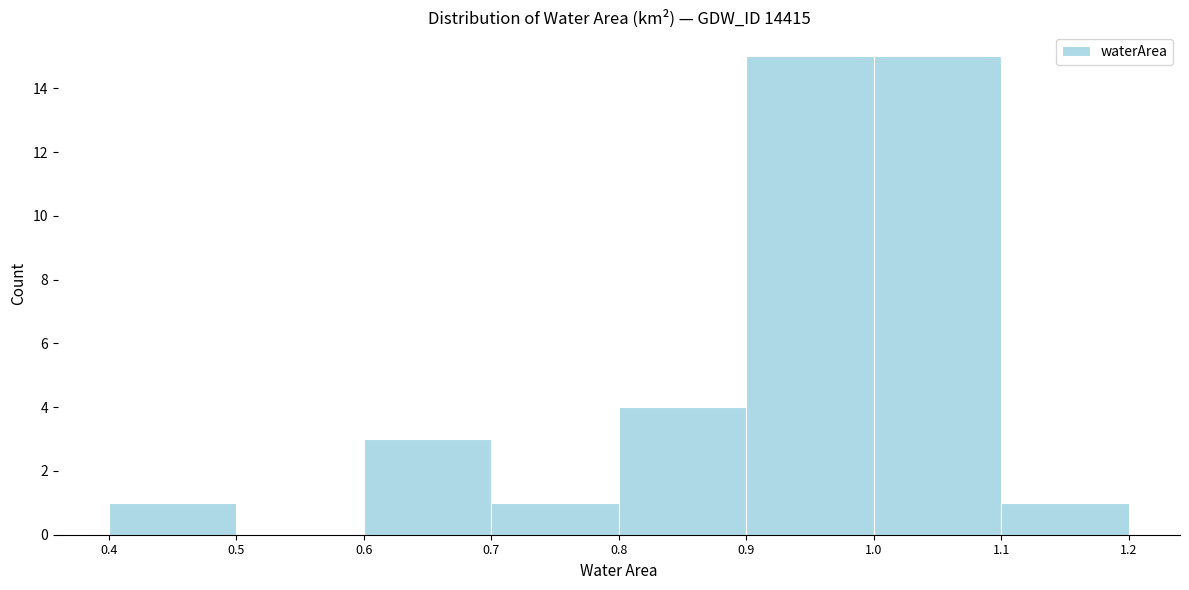

Reading left to right, list every bar in this chart as the range it spans on the x-axis followed by its height. The values are not printed on the chart, so give them approximately, as read against the axis.

0.4 to 0.5: 1
0.5 to 0.6: 0
0.6 to 0.7: 3
0.7 to 0.8: 1
0.8 to 0.9: 4
0.9 to 1.0: 15
1.0 to 1.1: 15
1.1 to 1.2: 1